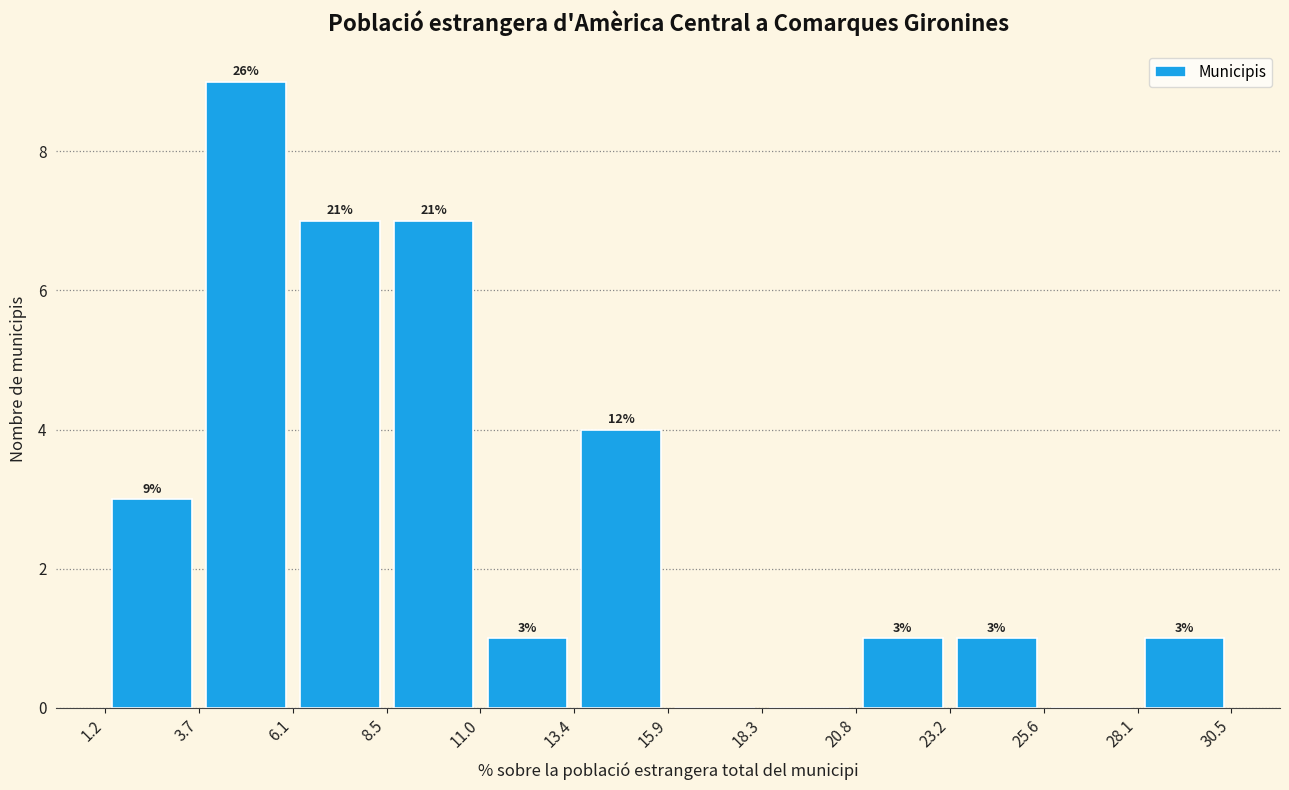

Which range on the x-axis has the tallest bar?

3.7 to 6.1